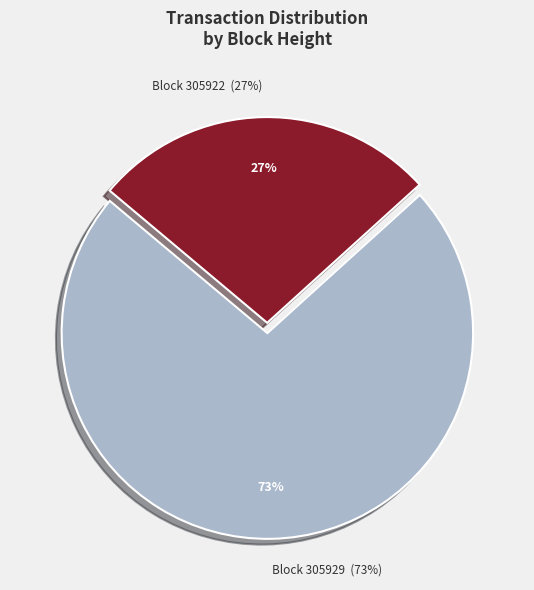

How many slices are in this pie chart?

2